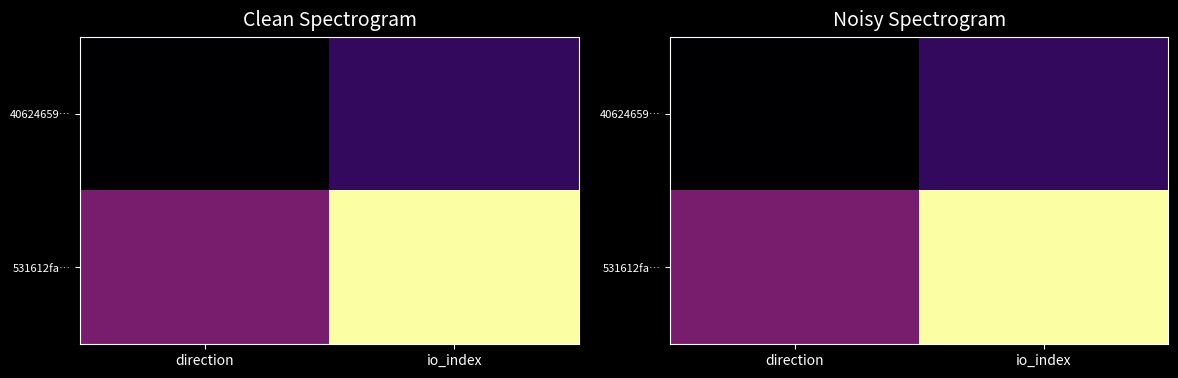

At which category is the sum across all series the highest?

io_index